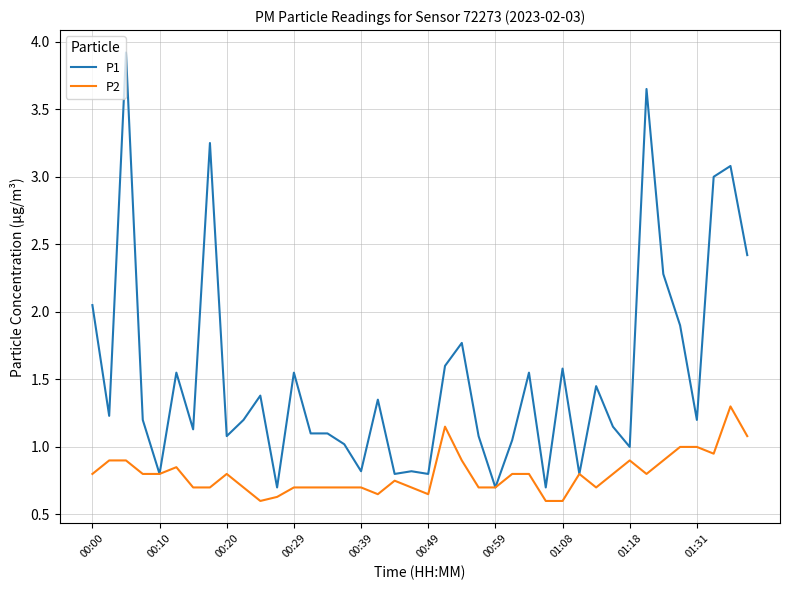

Which series has the widest spread of values?

P1